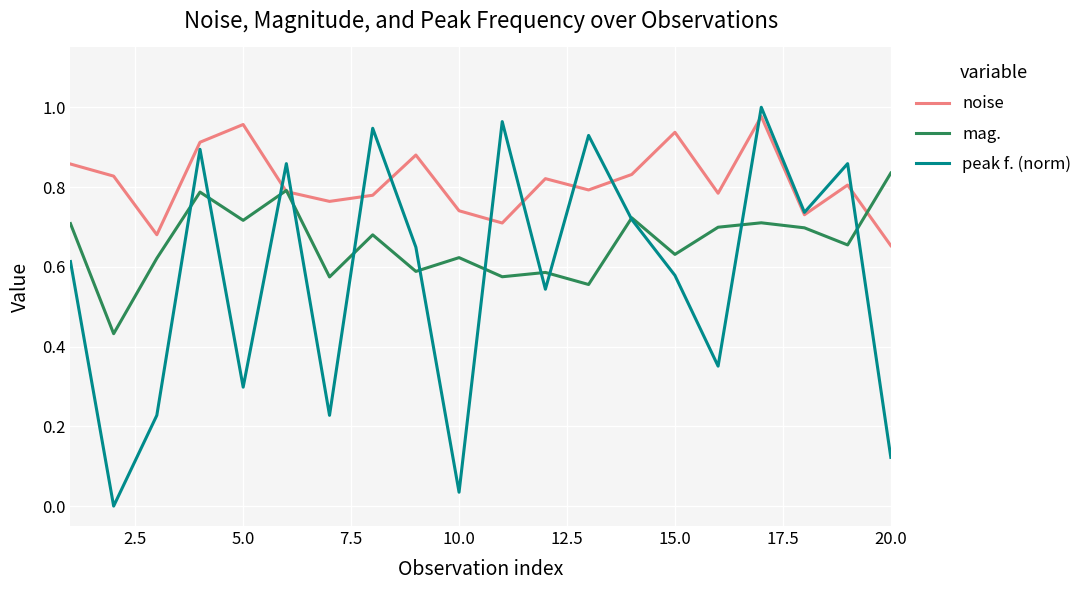

Which series has the largest total across all categories?

noise